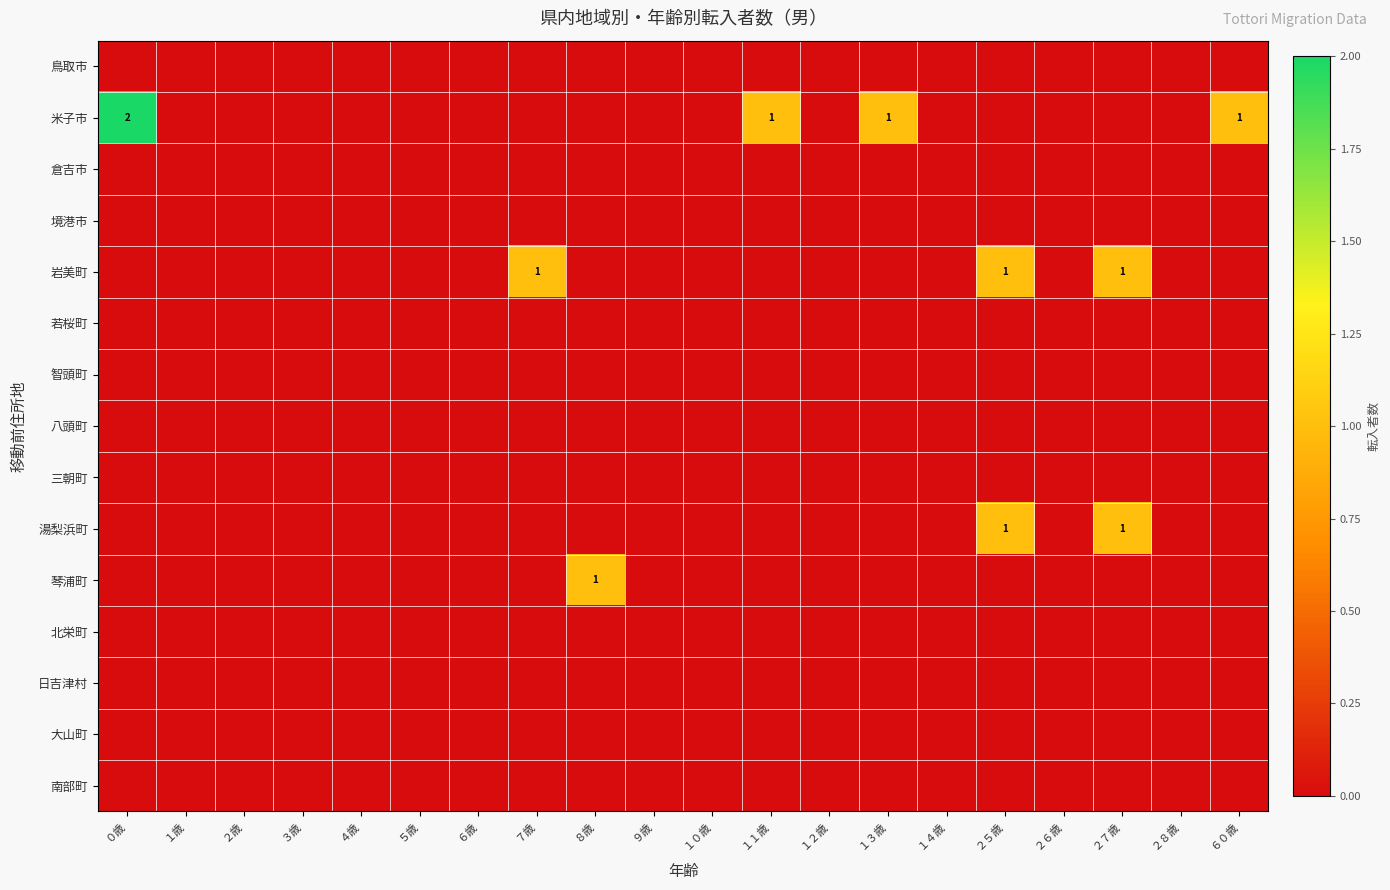

At which label does 八頭町 reach its minimum?

０歳